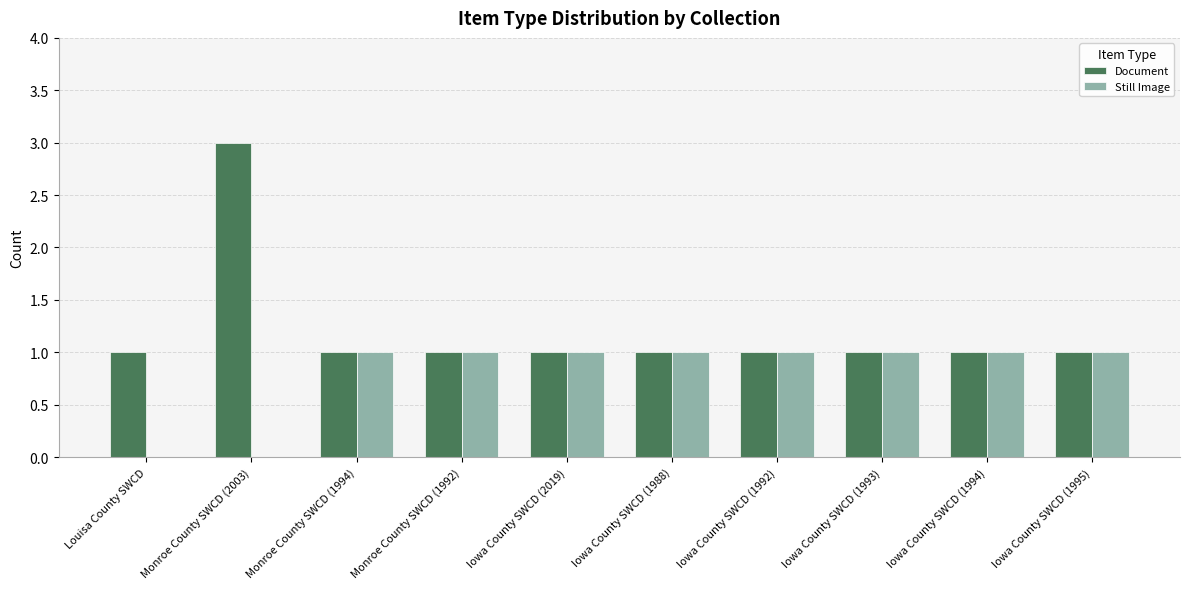

What is the average value of the Document series?

1